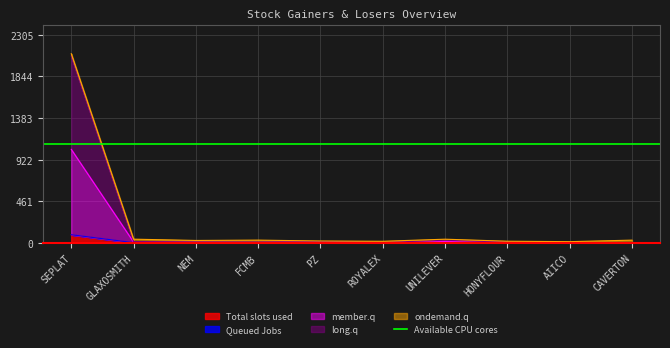

What is the highest value of the Total slots used series?

88.2